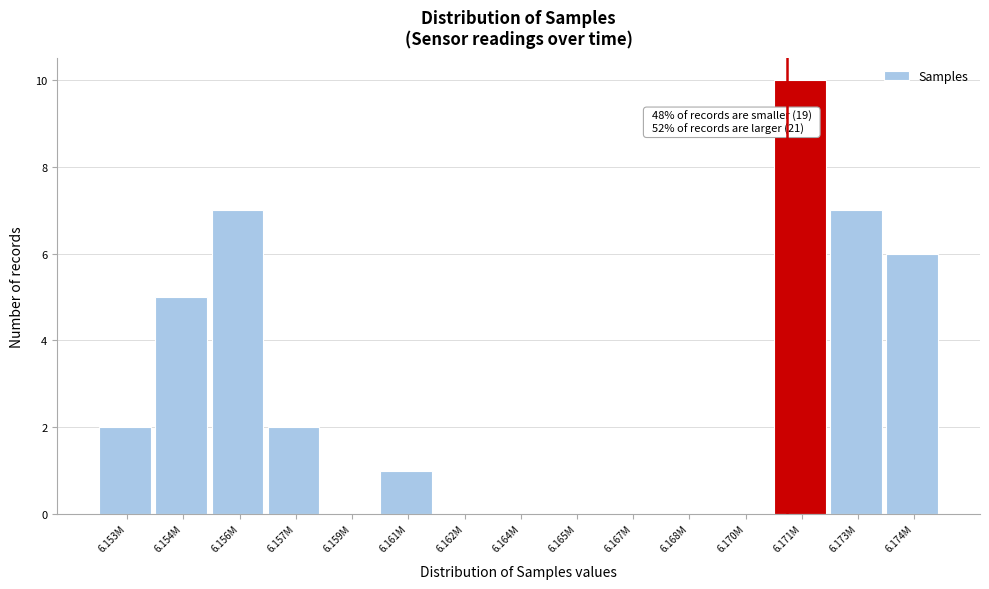

Reading left to right, extract all data points from this chart.

6.153M=2	6.154M=5	6.156M=7	6.157M=2	6.159M=0	6.161M=1	6.162M=0	6.164M=0	6.165M=0	6.167M=0	6.168M=0	6.170M=0	6.171M=10	6.173M=7	6.174M=6